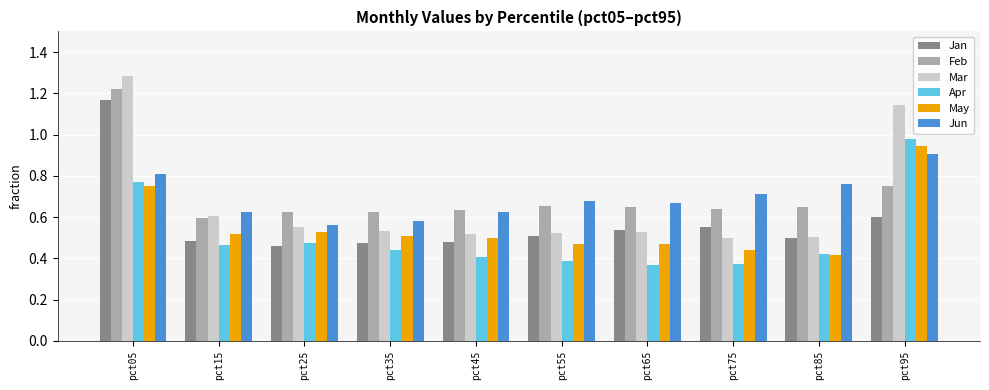

Are the bars horizontal?

No